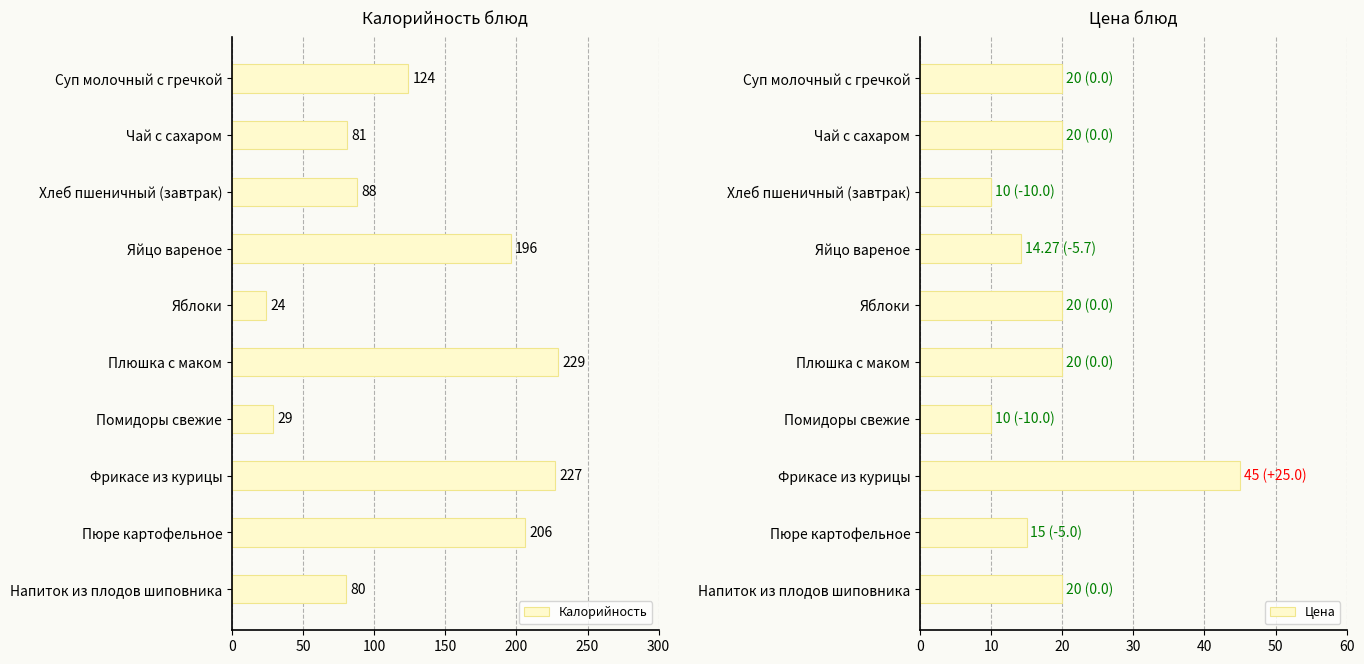

The value of Калорийность at Яйцо вареное is 196. True or false?

True